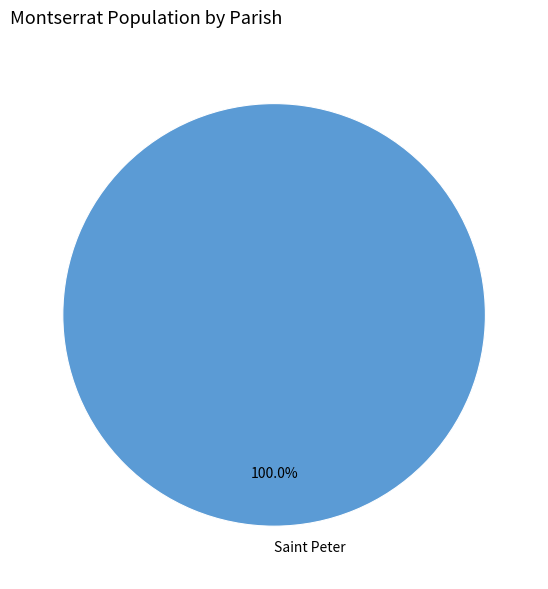

How many segments does this pie chart have?

1